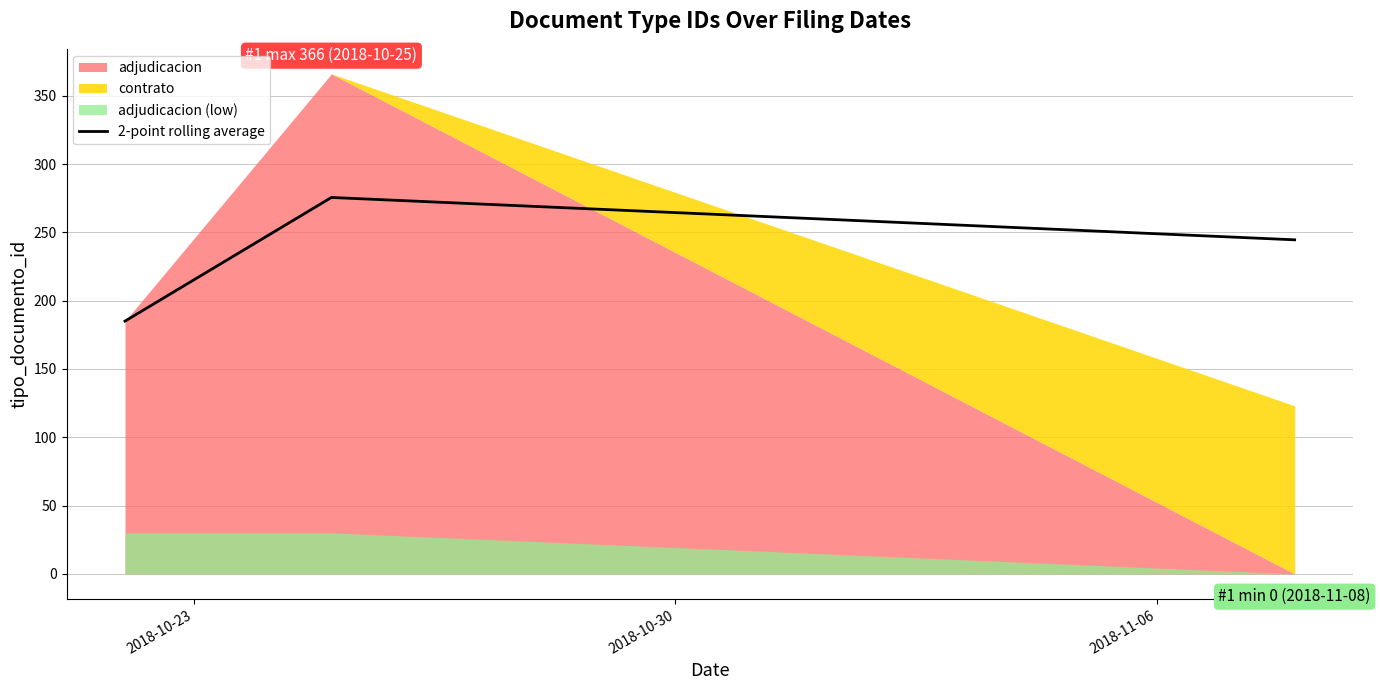

What is the maximum value for 2-point rolling average?

275.5